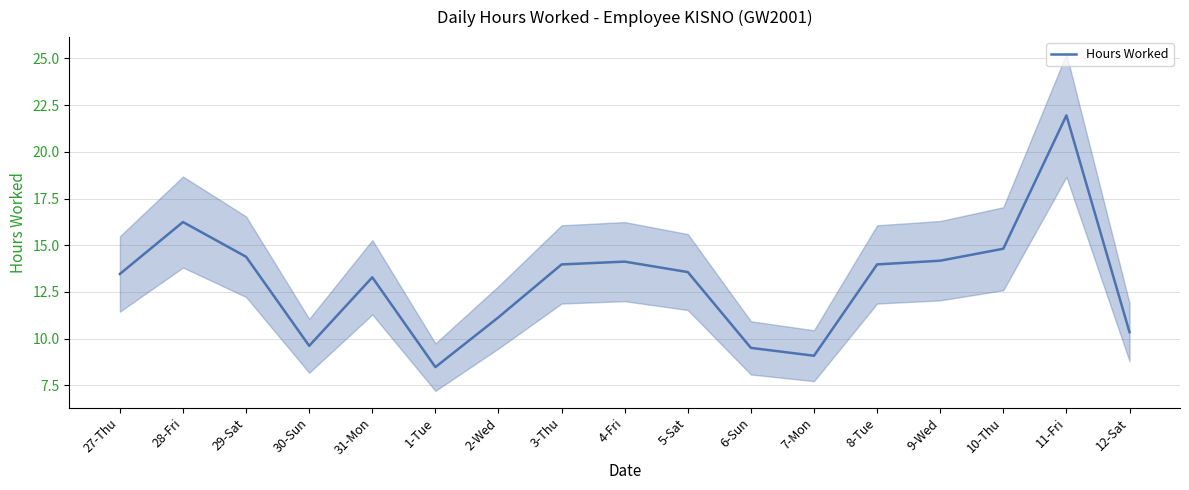

What is the maximum value shown in the chart?

21.9